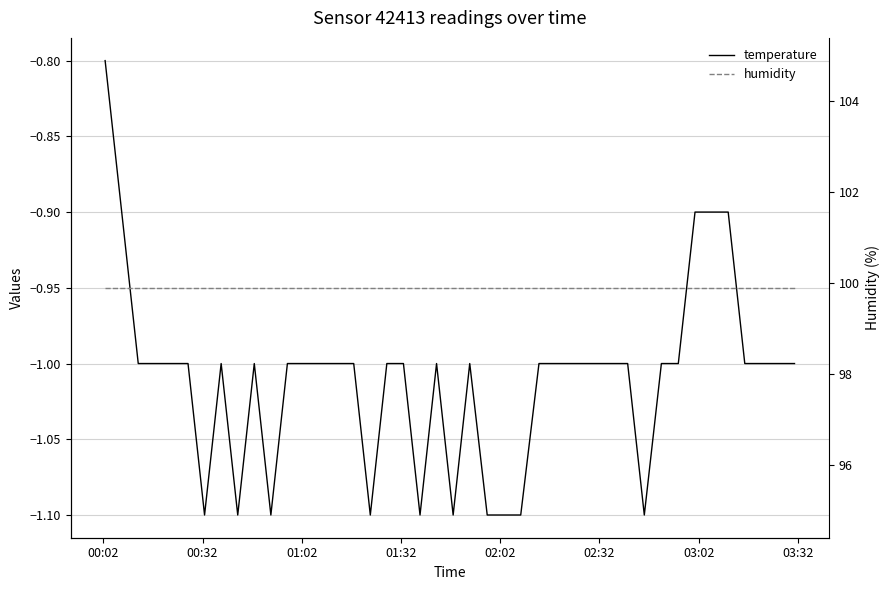

Reading left to right, list all the values displayed in this chart.

temperature: -0.8	-0.9	-1.0	-1.0	-1.0	-1.0	-1.1	-1.0	-1.1	-1.0	-1.1	-1.0	-1.0	-1.0	-1.0	-1.0	-1.1	-1.0	-1.0	-1.1	-1.0	-1.1	-1.0	-1.1	-1.1	-1.1	-1.0	-1.0	-1.0	-1.0	-1.1	-1.0	-1.0	-0.9	-0.9	-0.9	-1.0	-1.0	-1.0	-1.0
humidity: 99.9	99.9	99.9	99.9	99.9	99.9	99.9	99.9	99.9	99.9	99.9	99.9	99.9	99.9	99.9	99.9	99.9	99.9	99.9	99.9	99.9	99.9	99.9	99.9	99.9	99.9	99.9	99.9	99.9	99.9	99.9	99.9	99.9	99.9	99.9	99.9	99.9	99.9	99.9	99.9